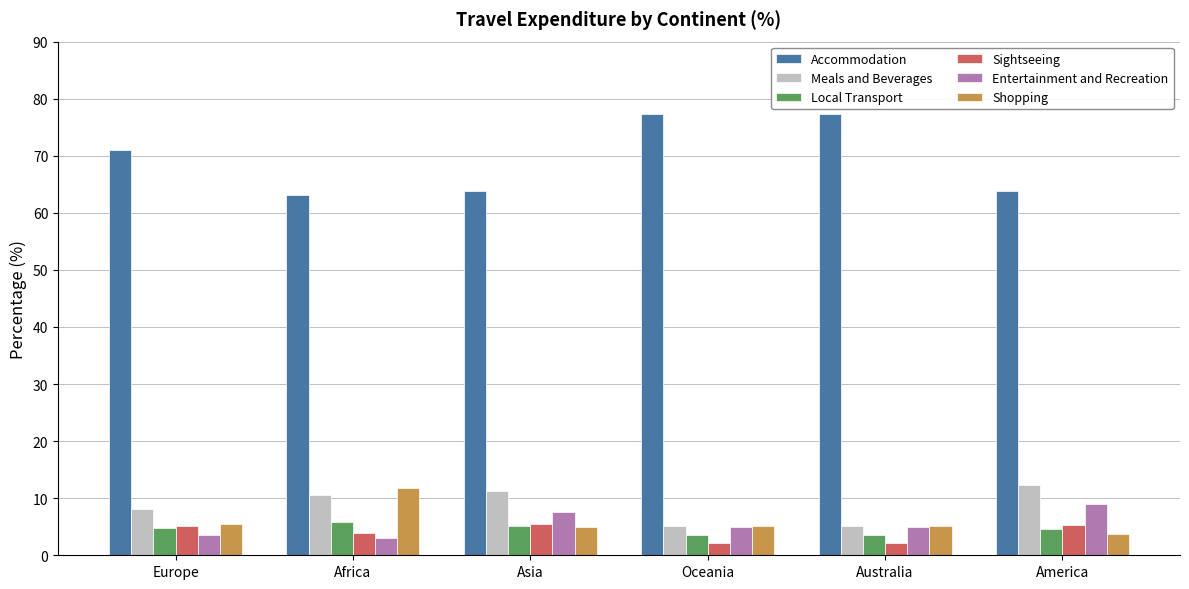

Which series has the largest total across all categories?

Accommodation